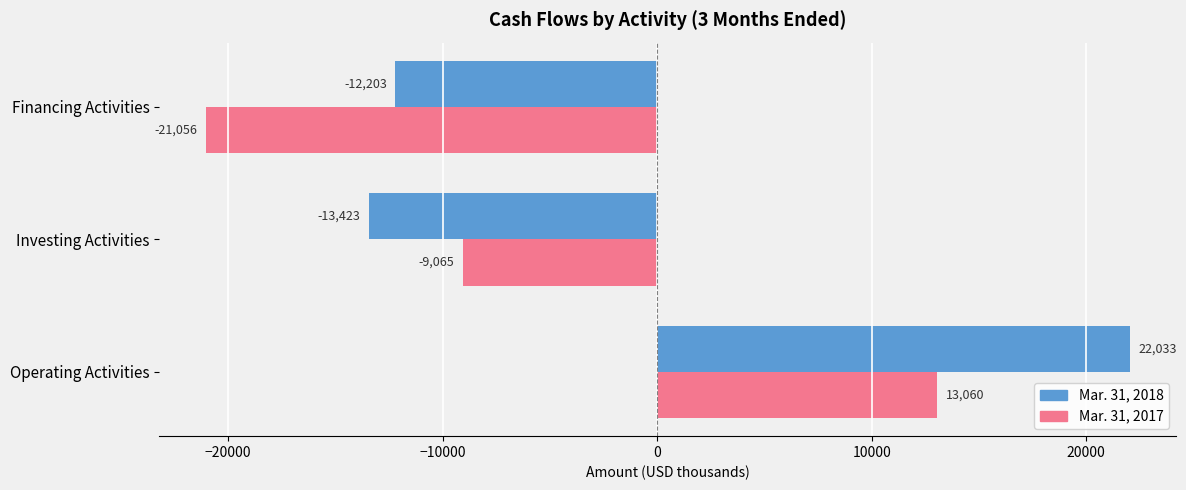

What are all the series names shown in the legend?

Mar. 31, 2018, Mar. 31, 2017